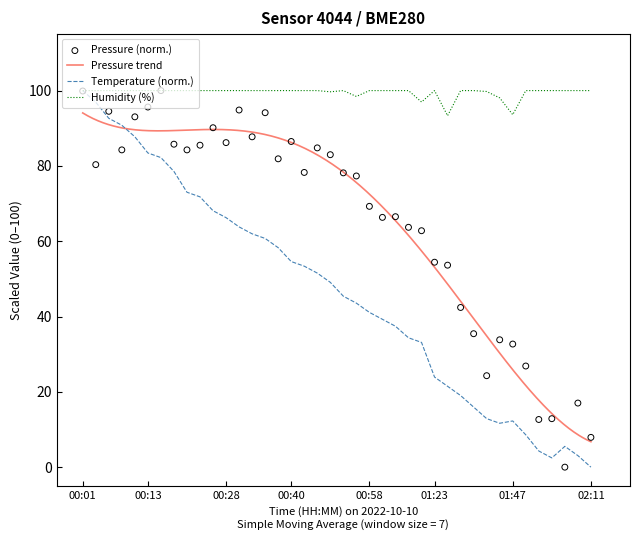

Which series reaches the maximum Y coordinate?

pressure